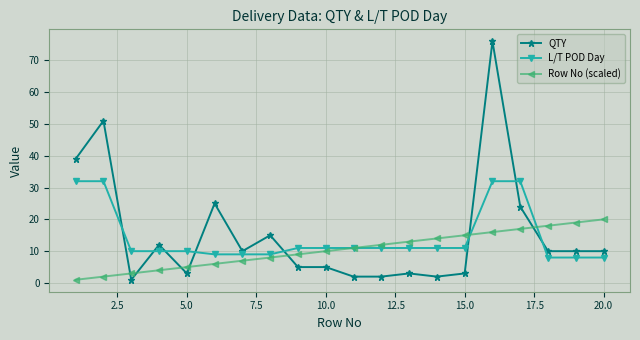

What is the highest value of the L/T POD Day series?

32